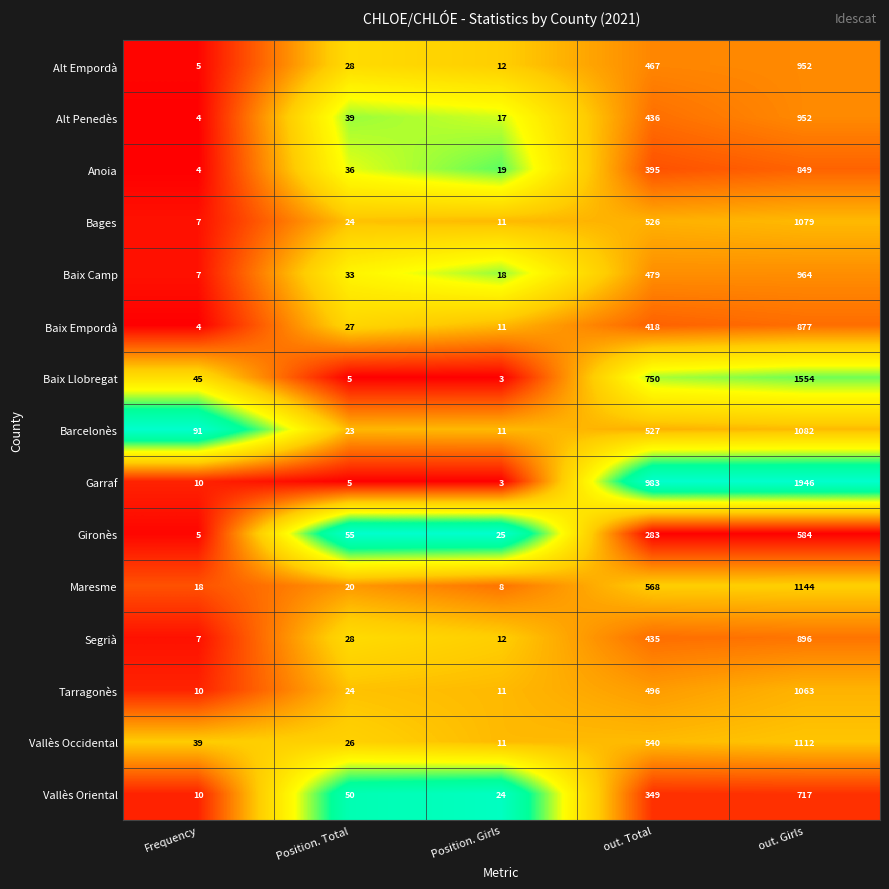

What is the difference between the highest and lowest values at Position. Girls?

22